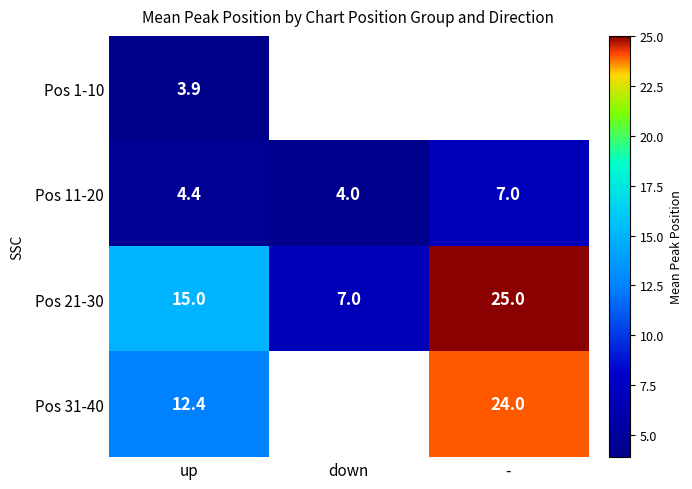

How many values in the Pos 11-20 series exceed 4?

2